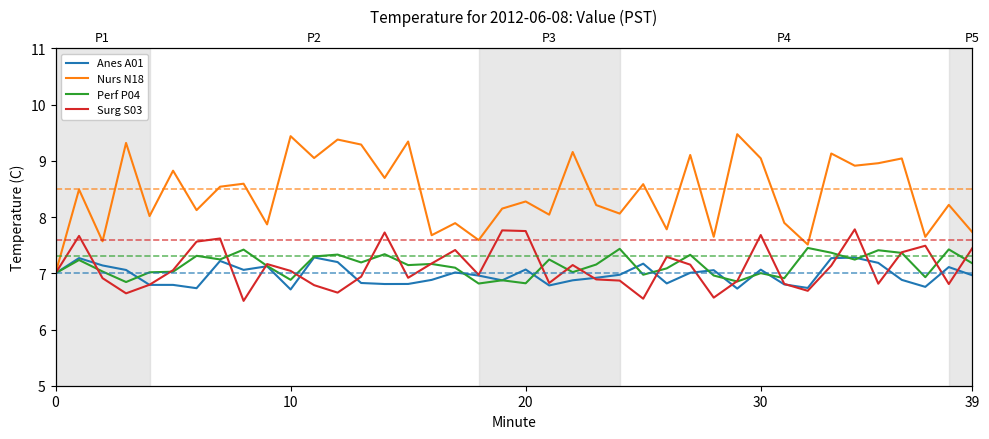

How many categories are shown in the chart?

40